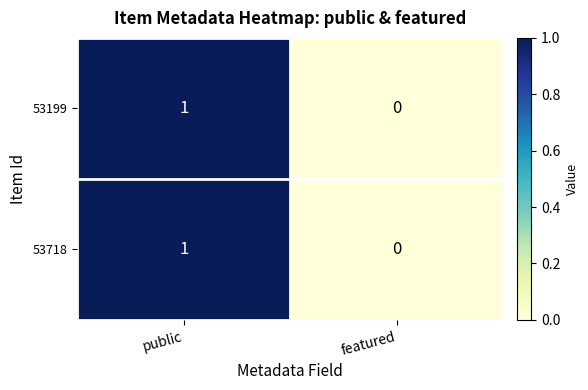

At which label is 53199 closest to 0?

featured